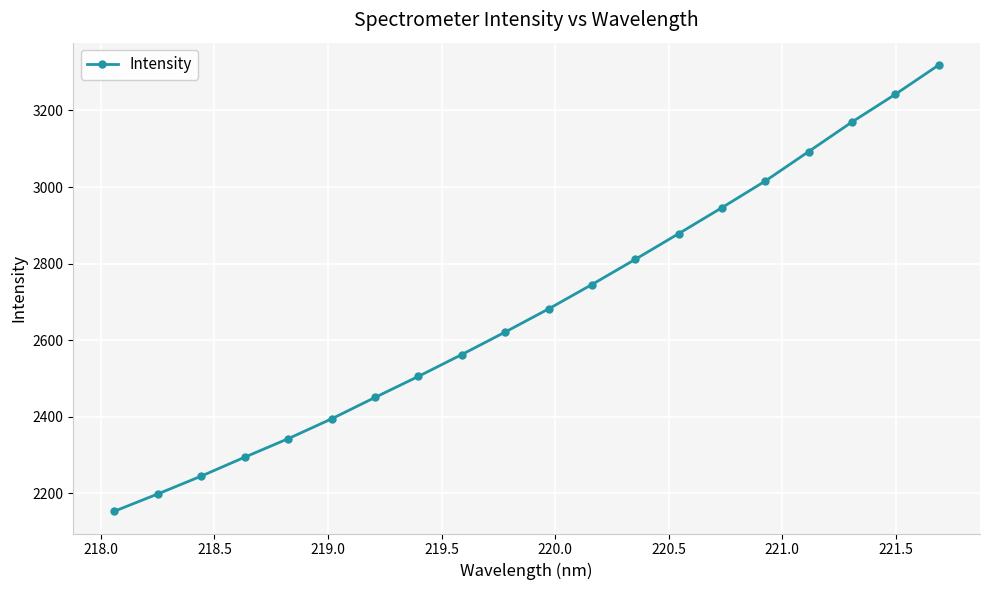

What is the minimum value shown in the chart?

2153.4